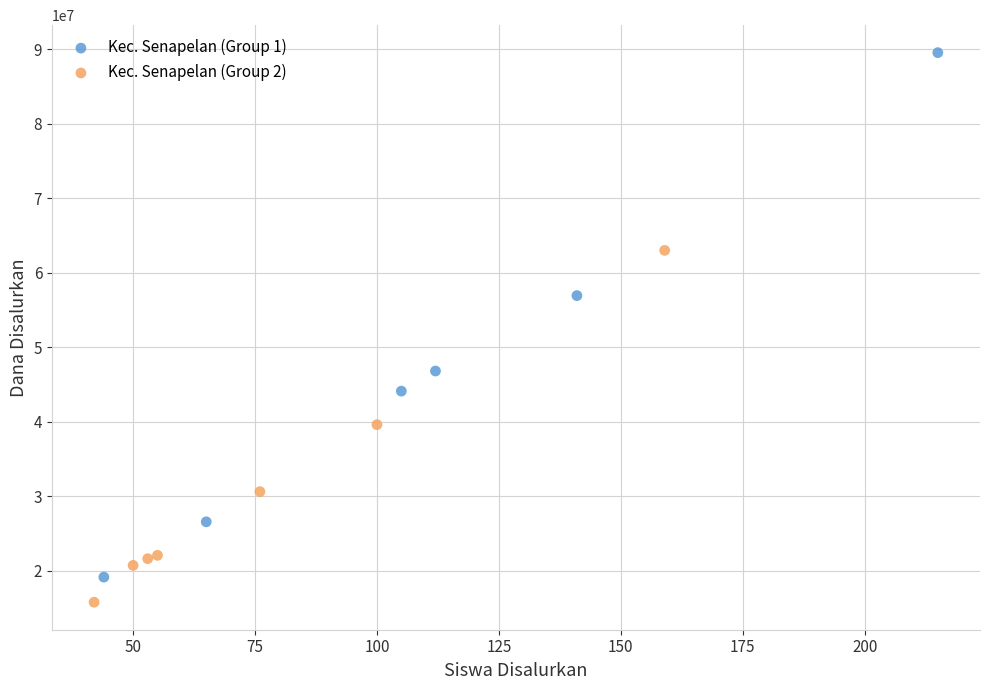

Which series reaches the maximum Y coordinate?

Kec. Senapelan (Group 1)